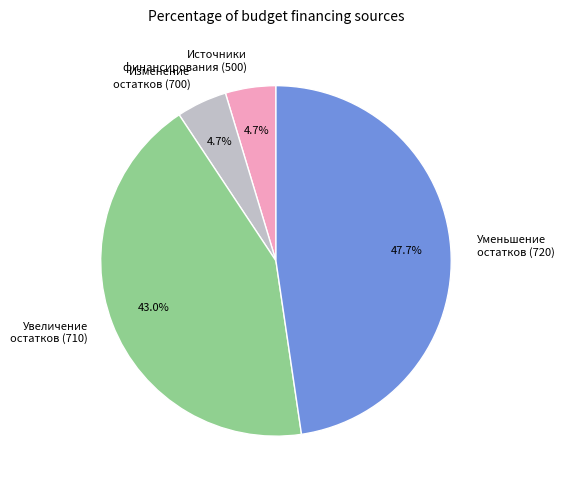

How many slices are in this pie chart?

4